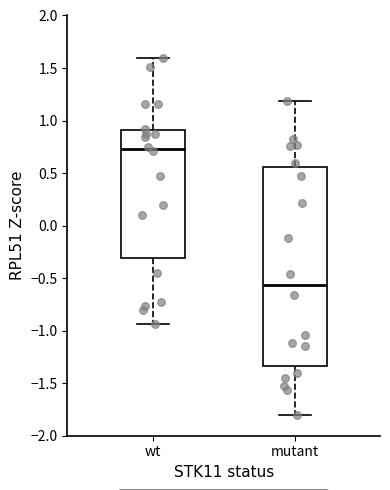

Reading left to right, read every box against the y-axis: the position of its median line, the range the box covers, and the ends of its whiskers. The values are not printed on the chart, so give them approximately, as read against the axis.

wt: median 0.75, box -0.30 to 0.90, whiskers -0.95 to 1.60
mutant: median -0.55, box -1.35 to 0.55, whiskers -1.80 to 1.20